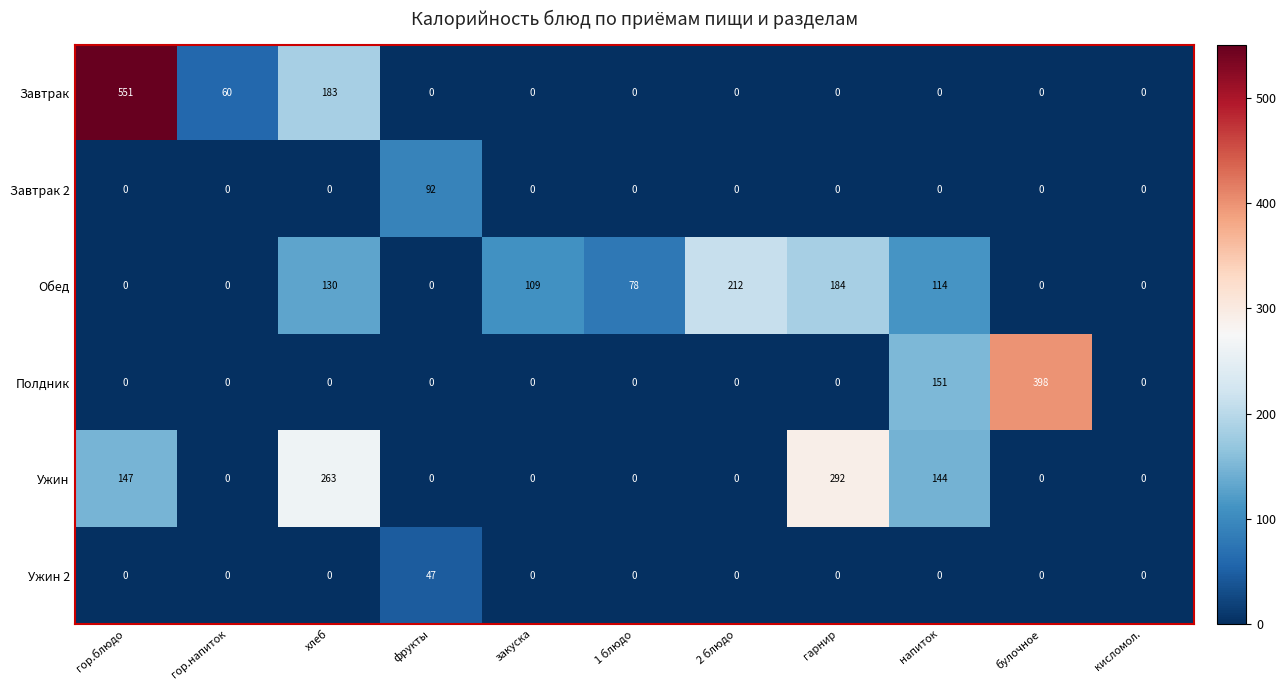

How many distinct data groups are displayed?

6